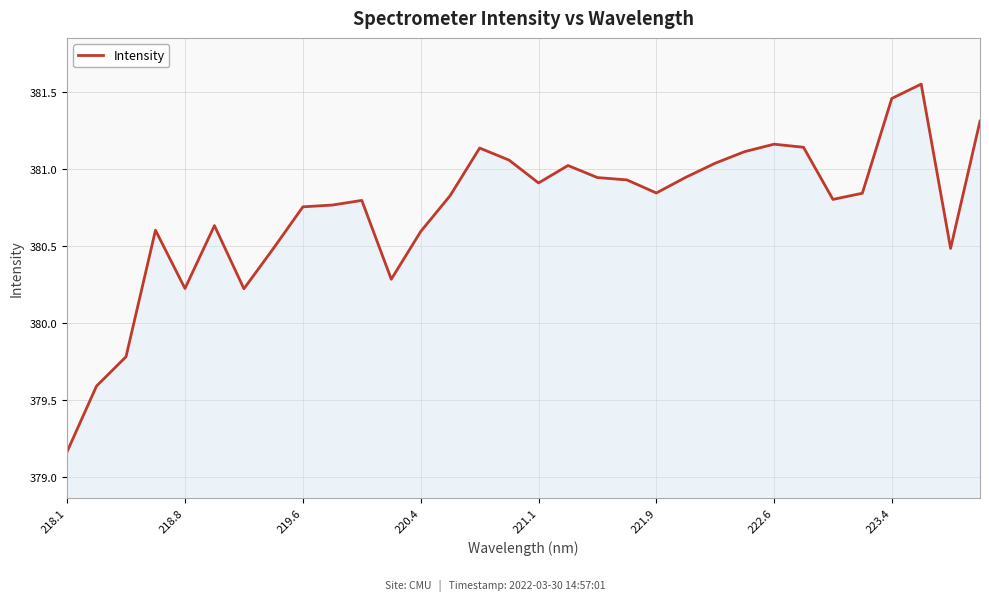

How many lines are shown in the chart?

1